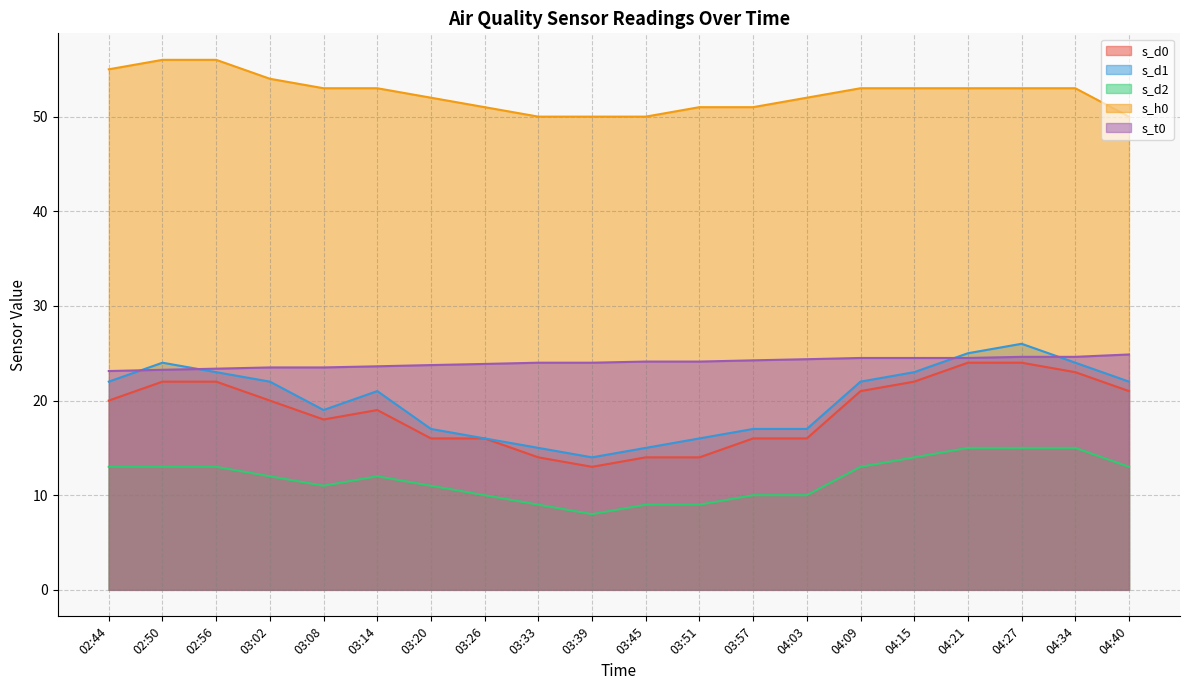

Reading left to right, what are all the values shown in this chart?

s_d0: 02:44=20.0	02:50=22.0	02:56=22.0	03:02=20.0	03:08=18.0	03:14=19.0	03:20=16.0	03:26=16.0	03:33=14.0	03:39=13.0	03:45=14.0	03:51=14.0	03:57=16.0	04:03=16.0	04:09=21.0	04:15=22.0	04:21=24.0	04:27=24.0	04:34=23.0	04:40=21.0
s_d1: 02:44=22.0	02:50=24.0	02:56=23.0	03:02=22.0	03:08=19.0	03:14=21.0	03:20=17.0	03:26=16.0	03:33=15.0	03:39=14.0	03:45=15.0	03:51=16.0	03:57=17.0	04:03=17.0	04:09=22.0	04:15=23.0	04:21=25.0	04:27=26.0	04:34=24.0	04:40=22.0
s_d2: 02:44=13.0	02:50=13.0	02:56=13.0	03:02=12.0	03:08=11.0	03:14=12.0	03:20=11.0	03:26=10.0	03:33=9.0	03:39=8.0	03:45=9.0	03:51=9.0	03:57=10.0	04:03=10.0	04:09=13.0	04:15=14.0	04:21=15.0	04:27=15.0	04:34=15.0	04:40=13.0
s_h0: 02:44=55.0	02:50=56.0	02:56=56.0	03:02=54.0	03:08=53.0	03:14=53.0	03:20=52.0	03:26=51.0	03:33=50.0	03:39=50.0	03:45=50.0	03:51=51.0	03:57=51.0	04:03=52.0	04:09=53.0	04:15=53.0	04:21=53.0	04:27=53.0	04:34=53.0	04:40=50.0
s_t0: 02:44=23.1	02:50=23.2	02:56=23.4	03:02=23.5	03:08=23.5	03:14=23.6	03:20=23.8	03:26=23.9	03:33=24.0	03:39=24.0	03:45=24.1	03:51=24.1	03:57=24.2	04:03=24.4	04:09=24.5	04:15=24.5	04:21=24.5	04:27=24.6	04:34=24.6	04:40=24.9